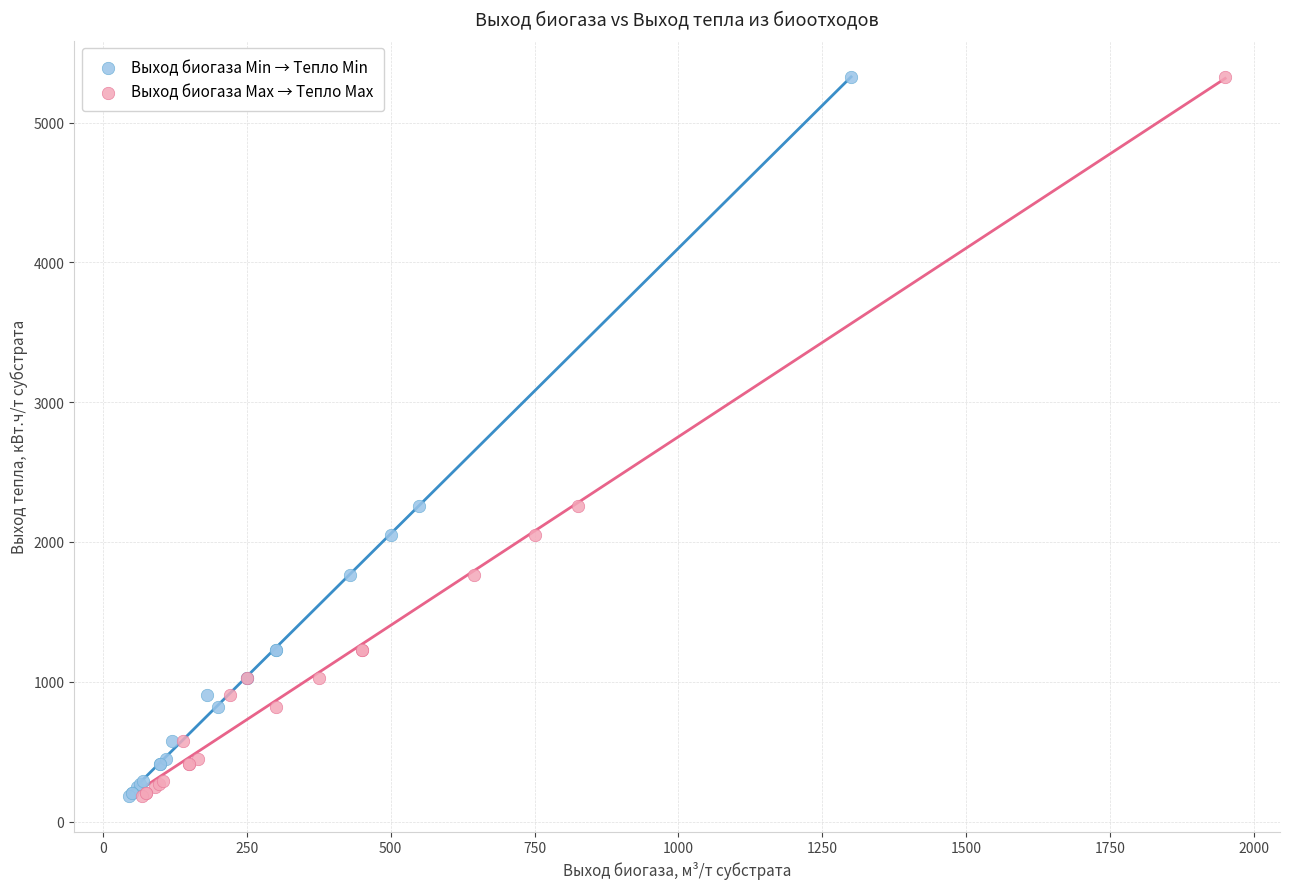

What are all the series names shown in the legend?

Выход биогаза Min → Тепло Min, Выход биогаза Max → Тепло Max